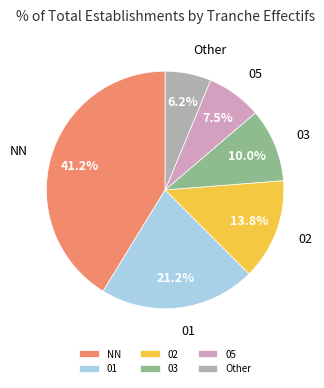

Is the sum of 01 and NN greater than half?

Yes